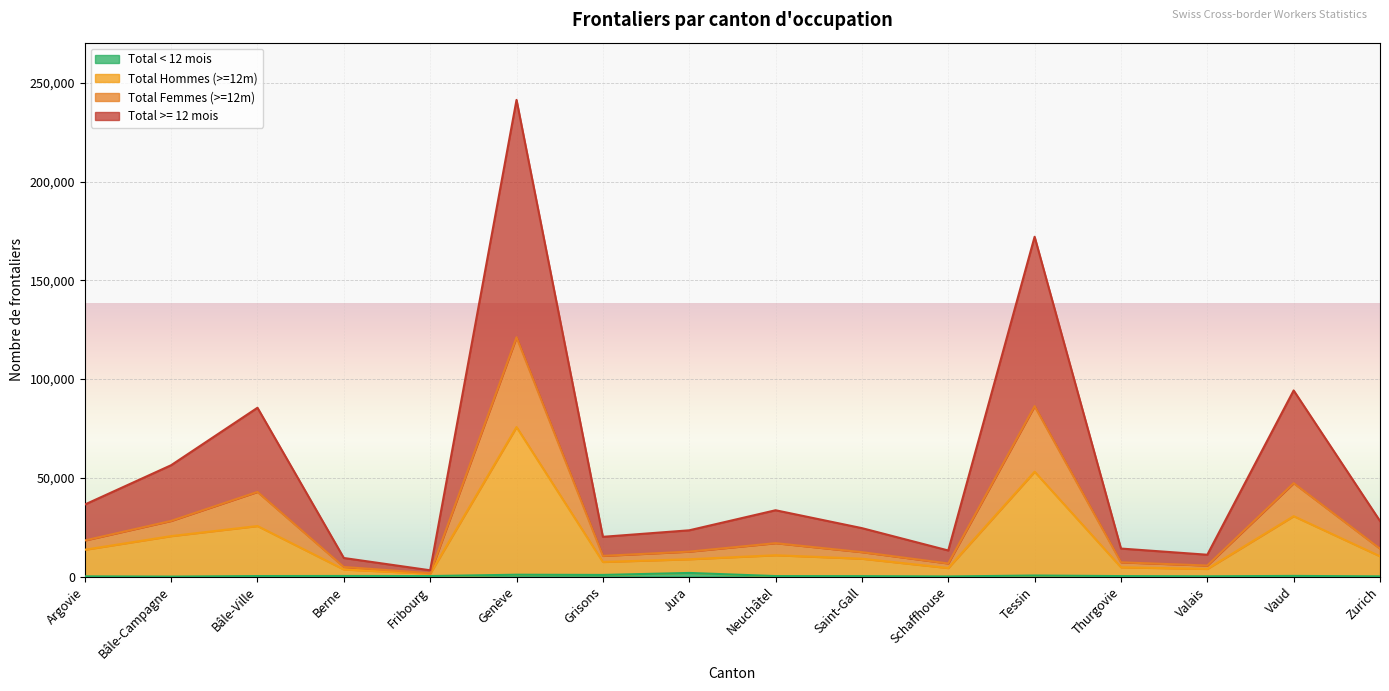

How many values in the Total < 12 mois series exceed 269?

7